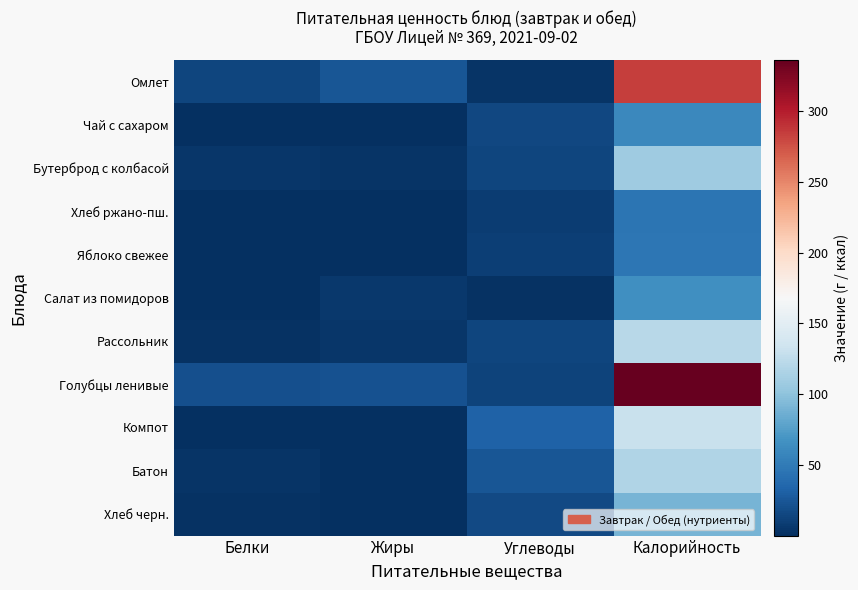

List the series in order of their peak value, highest first.

Голубцы ленивые, Омлет, Компот, Рассольник, Батон, Бутерброд с колбасой, Хлеб черн., Салат из помидоров, Чай с сахаром, Яблоко свежее, Хлеб ржано-пш.